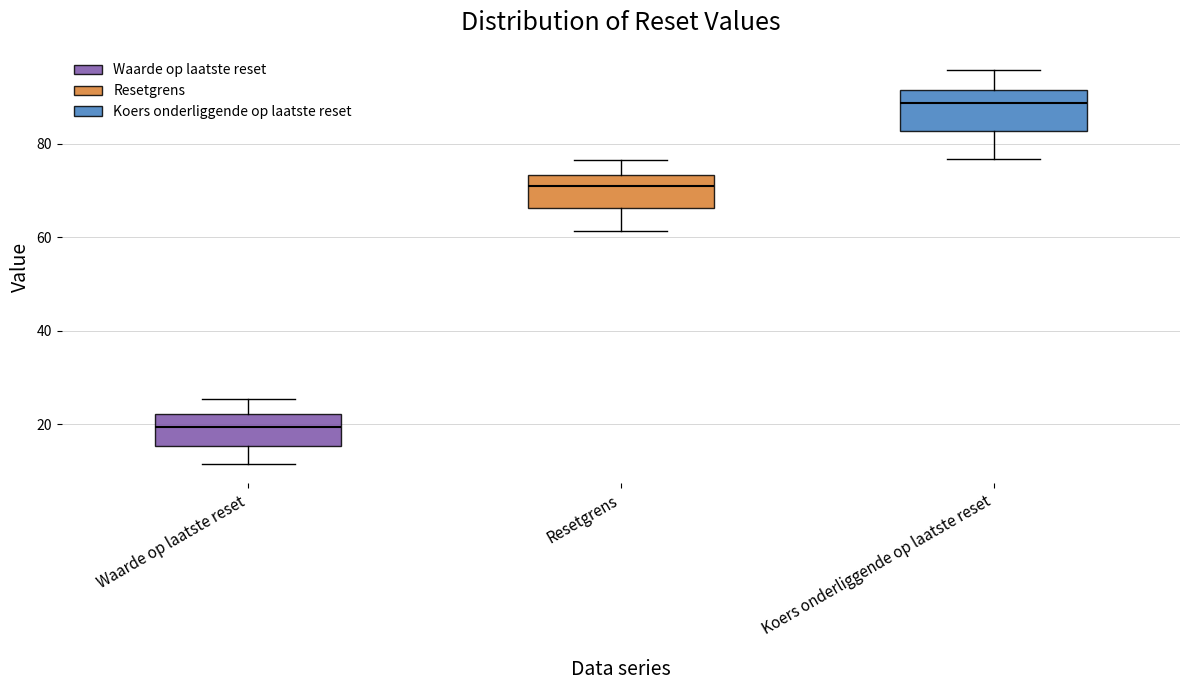

Where does the median line of the box for Koers onderliggende op laatste reset sit on the y-axis? The values are not printed on the chart, so give them approximately, as read against the axis.

88